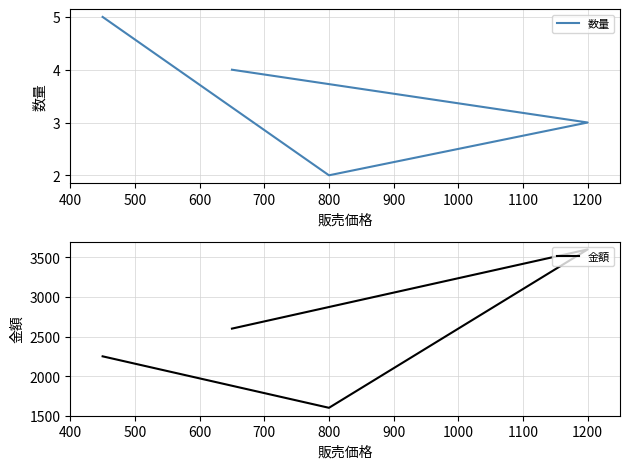

True or false: 数量 and 金額 intersect in this chart.

False